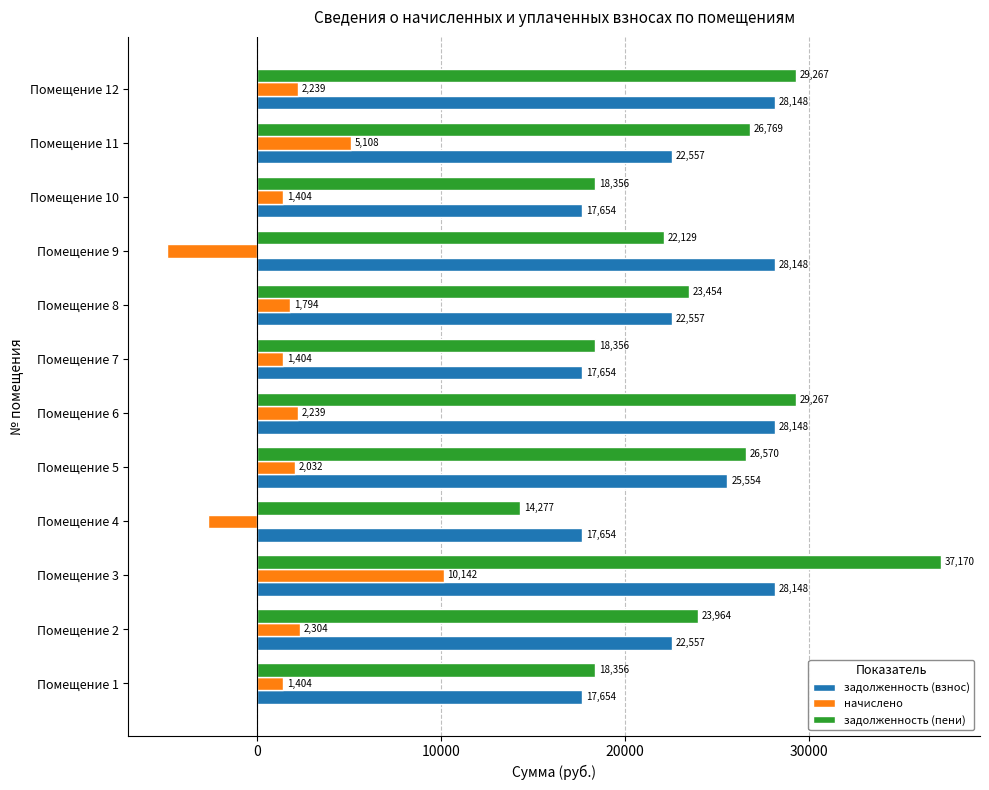

What is the approximate value of задолженность (пени) at Помещение 8?

23454.5